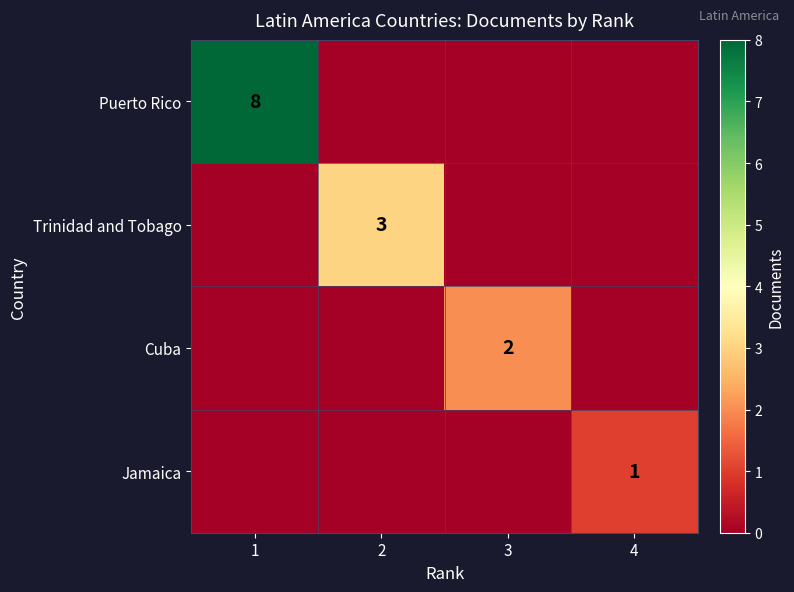

How many Cuba values are between 0 and 2?

4